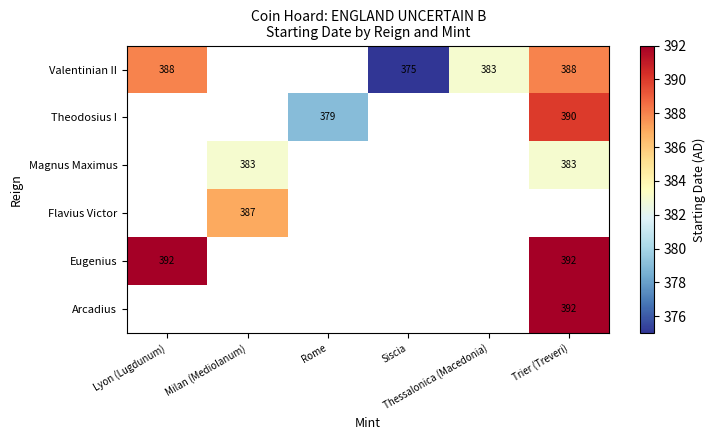

How many series are shown in this chart?

6